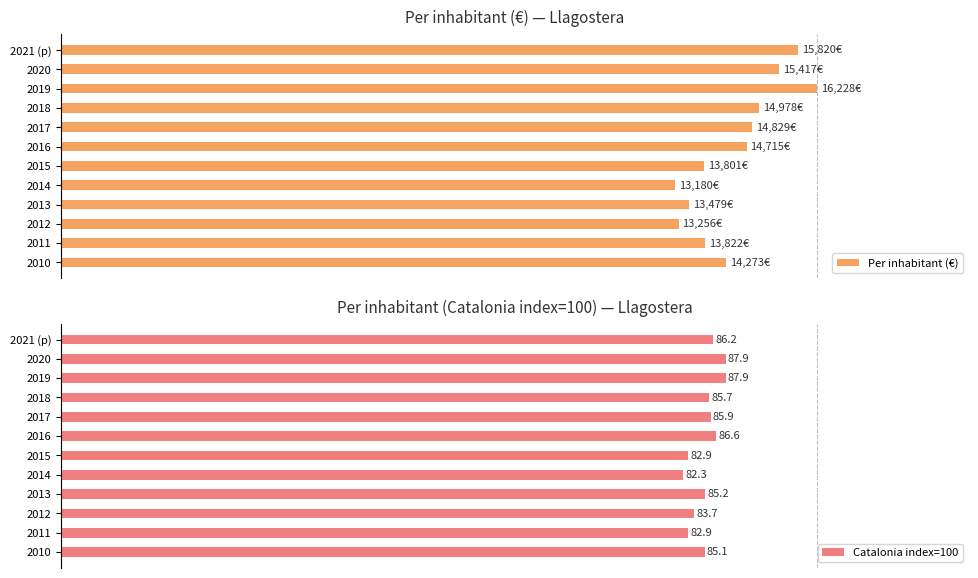

Read the Catalonia index=100 value at 2012.

83.7